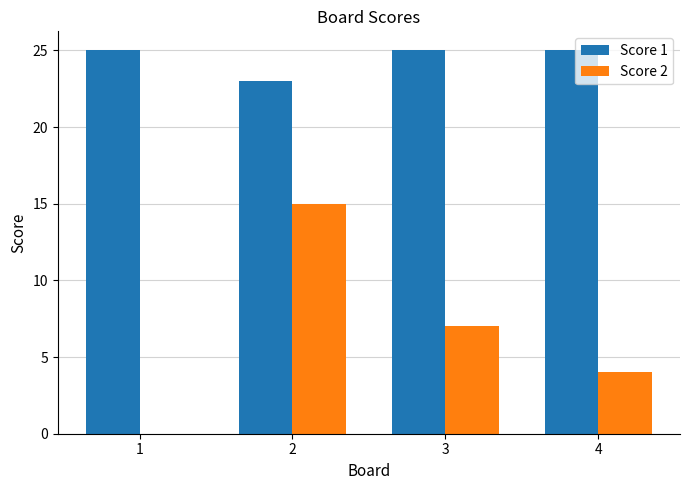

The value of Score 2 at 1 is 0. True or false?

True